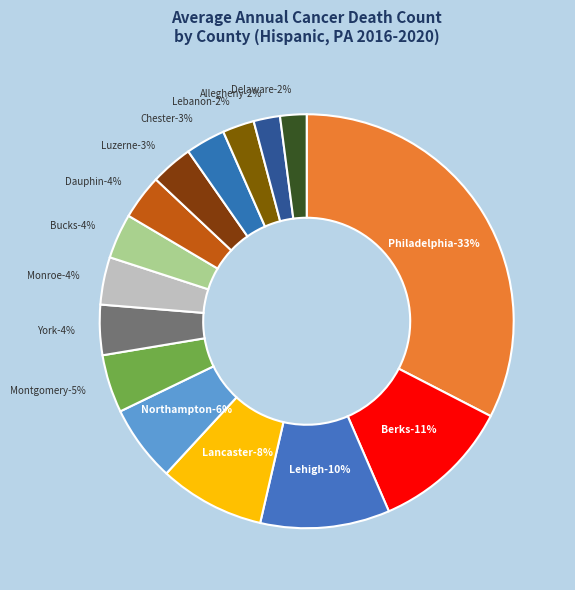

How much of the chart is everything except Luzerne County?

96.7%